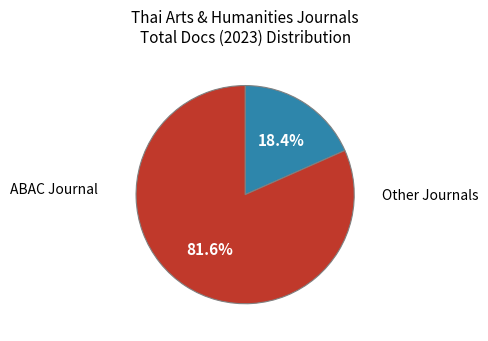

Is there any slice that represents more than half of the pie?

Yes